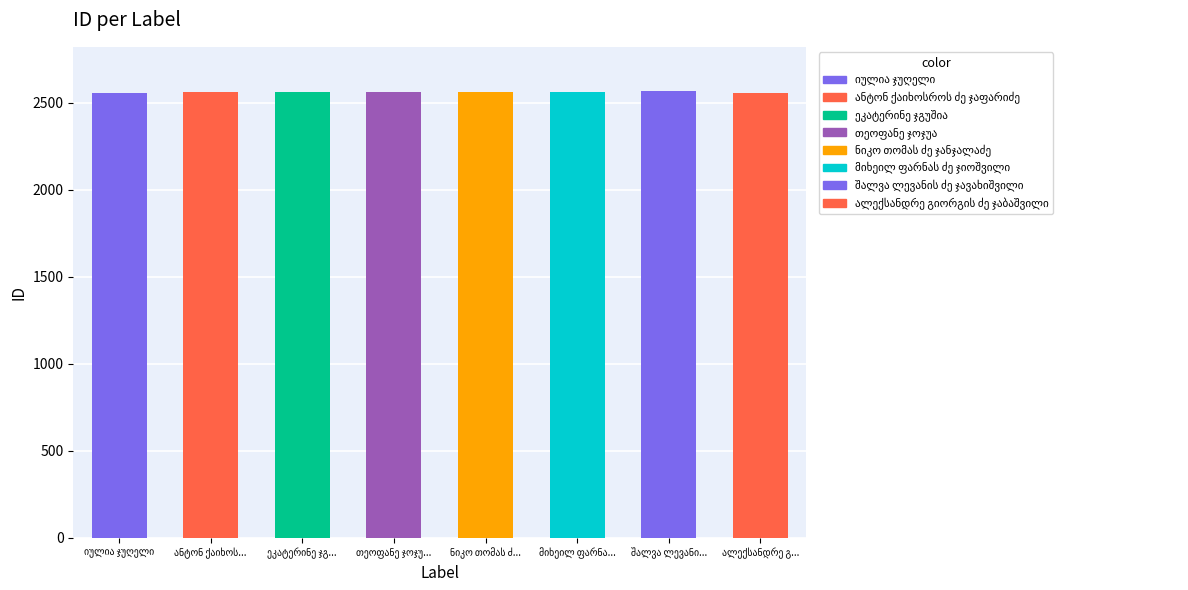

What is the sum of all values?

20491